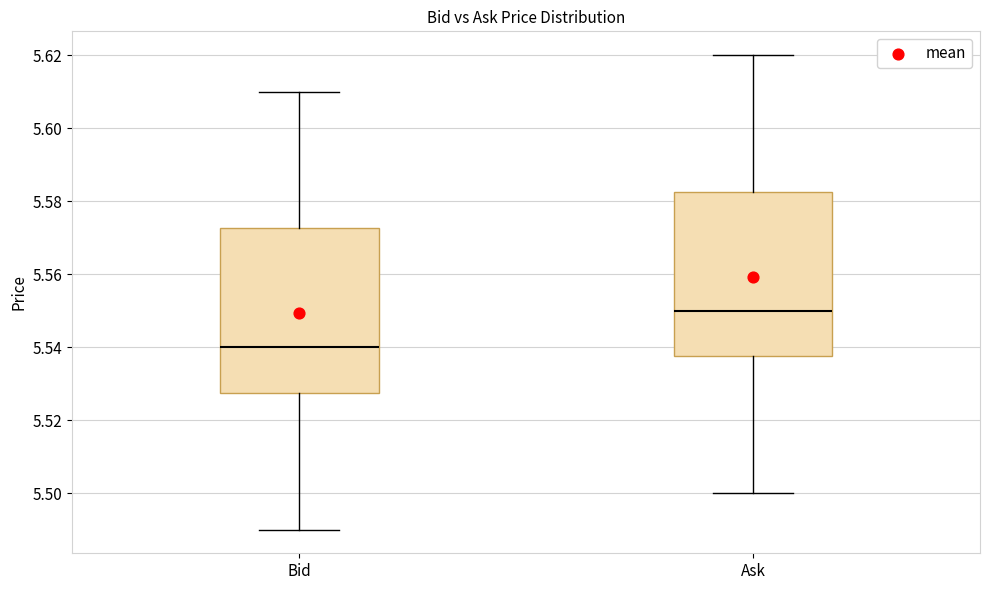

Where does the median line of the box for Ask sit on the y-axis? The values are not printed on the chart, so give them approximately, as read against the axis.

5.550